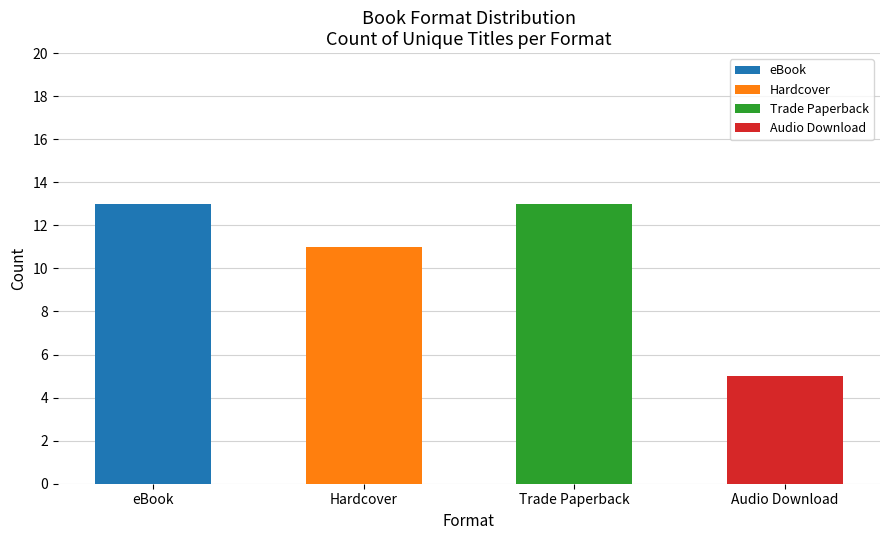

Reading left to right, list the values for the eBook series.

eBook=13	Hardcover=0	Trade Paperback=0	Audio Download=0